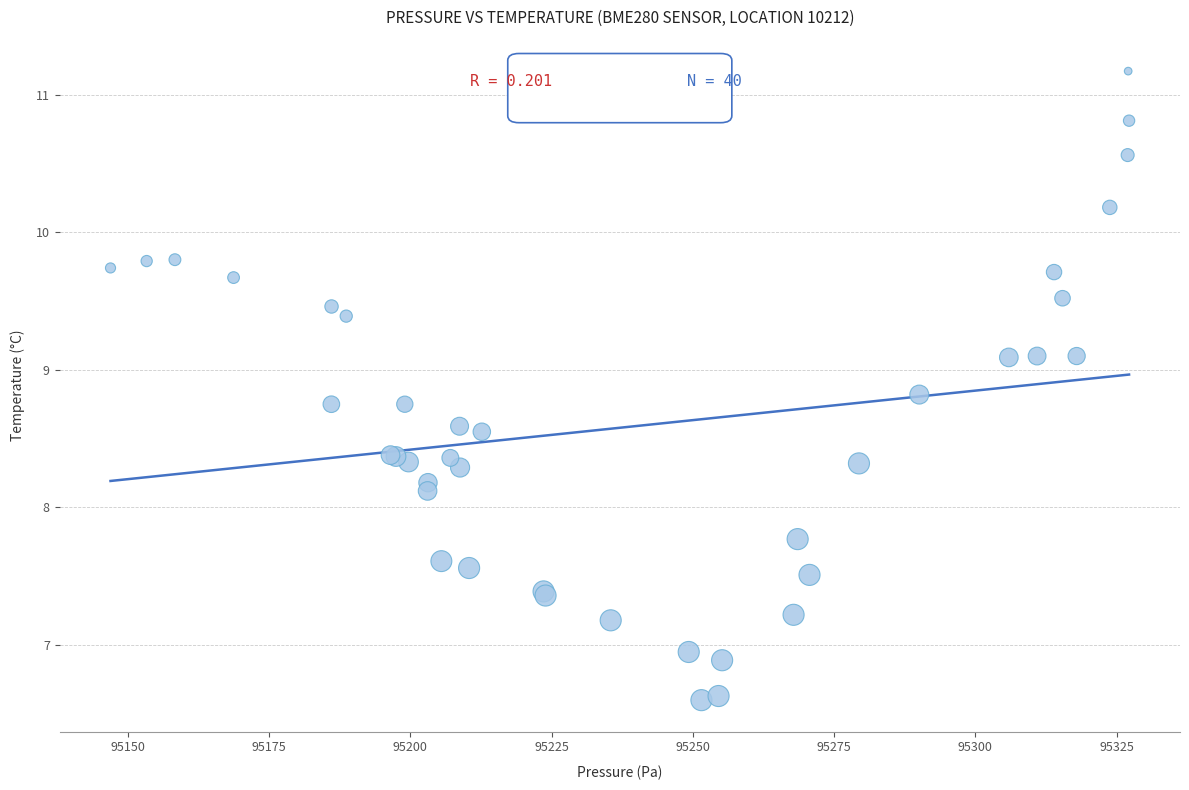

What Y value in the scatter plot is closest to 8?

8.1